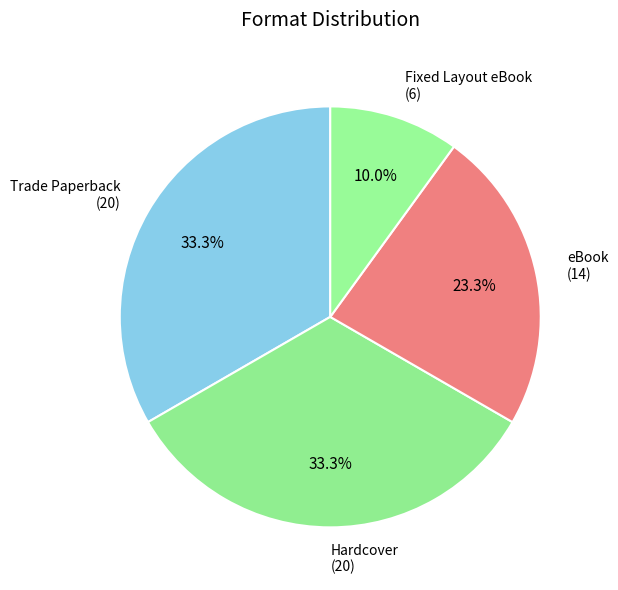

Is it true that Trade Paperback is 33% of the pie?

True